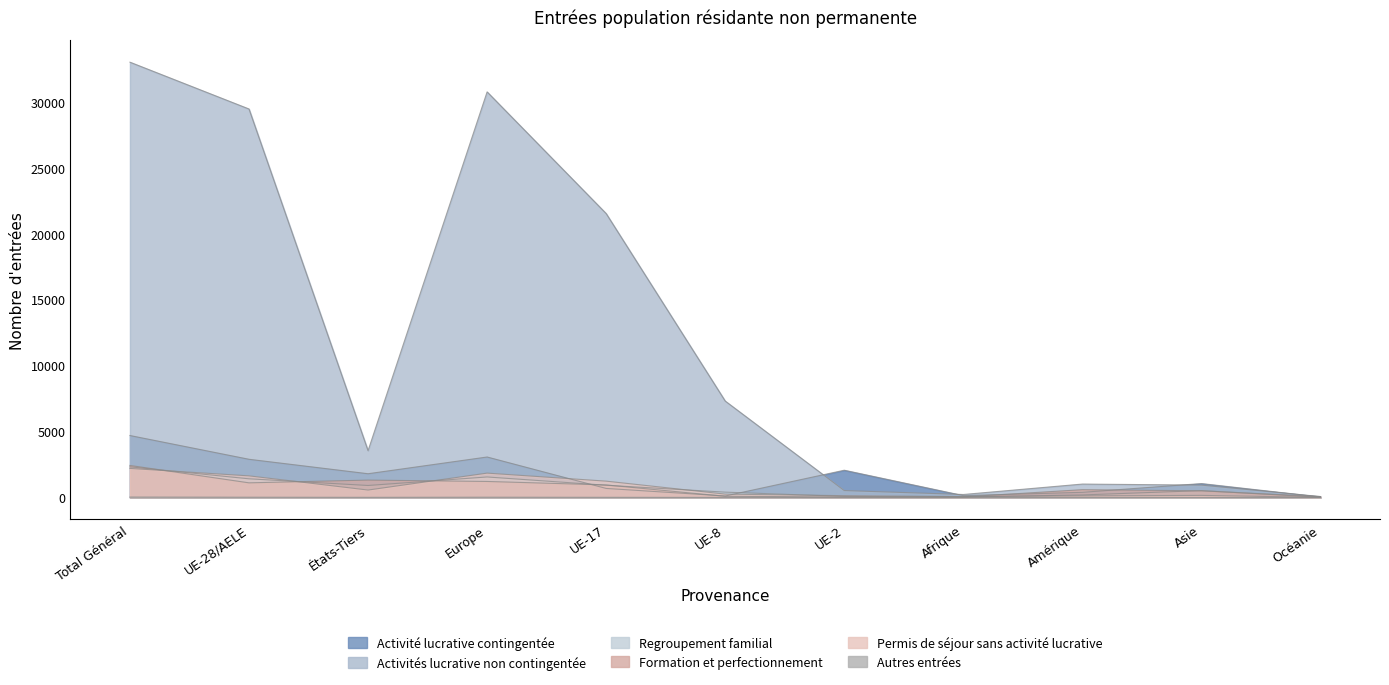

What are all the series names shown in the legend?

Activité lucrative contingentée, Activités lucrative non contingentée, Regroupement familial, Formation et perfectionnement, Permis de séjour sans activité lucrative, Autres entrées